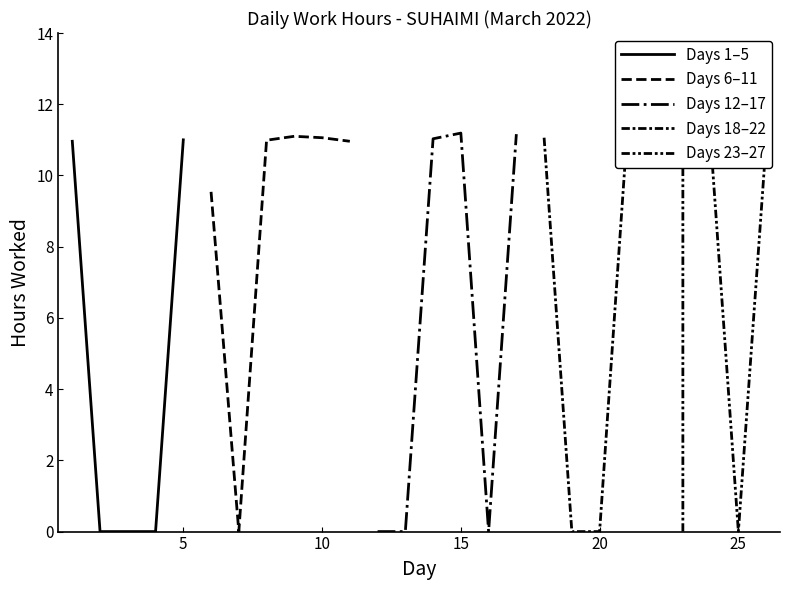

Does the chart have visible grid lines?

No